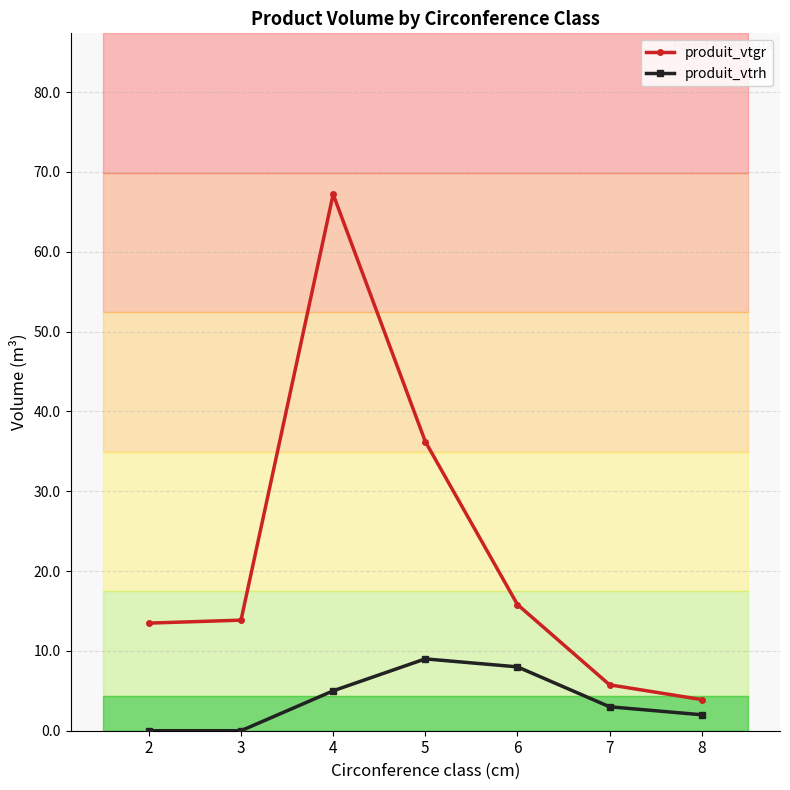

Does the chart have visible grid lines?

Yes